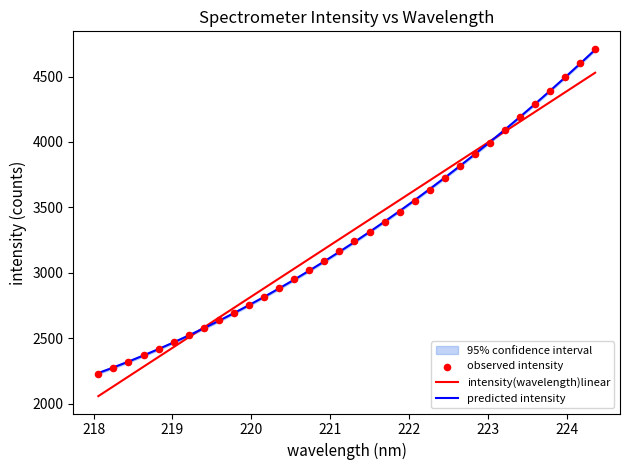

Which series has the largest total across all categories?

predicted intensity